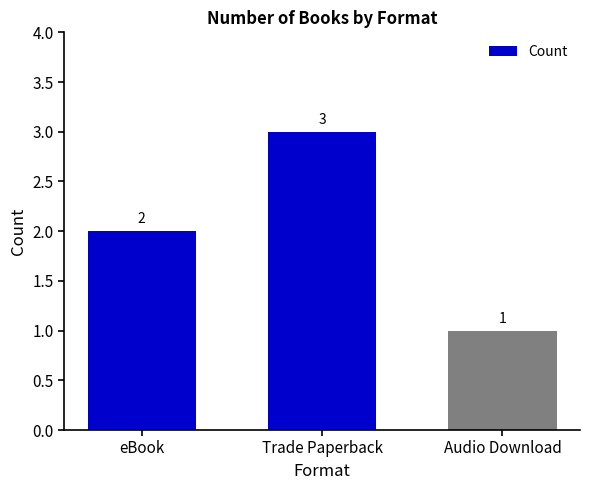

What is the maximum value shown in the chart?

3